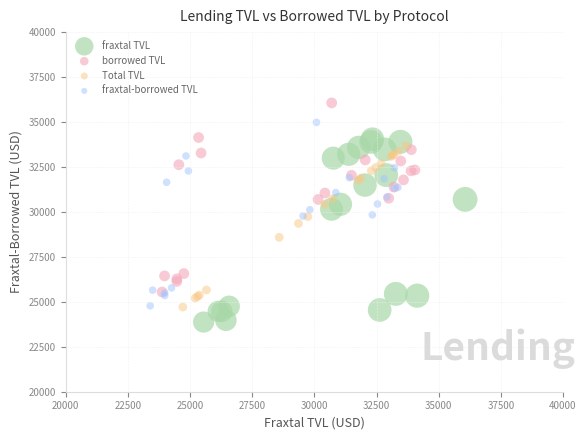

Which series contains the lowest Y value?

fraxtal TVL